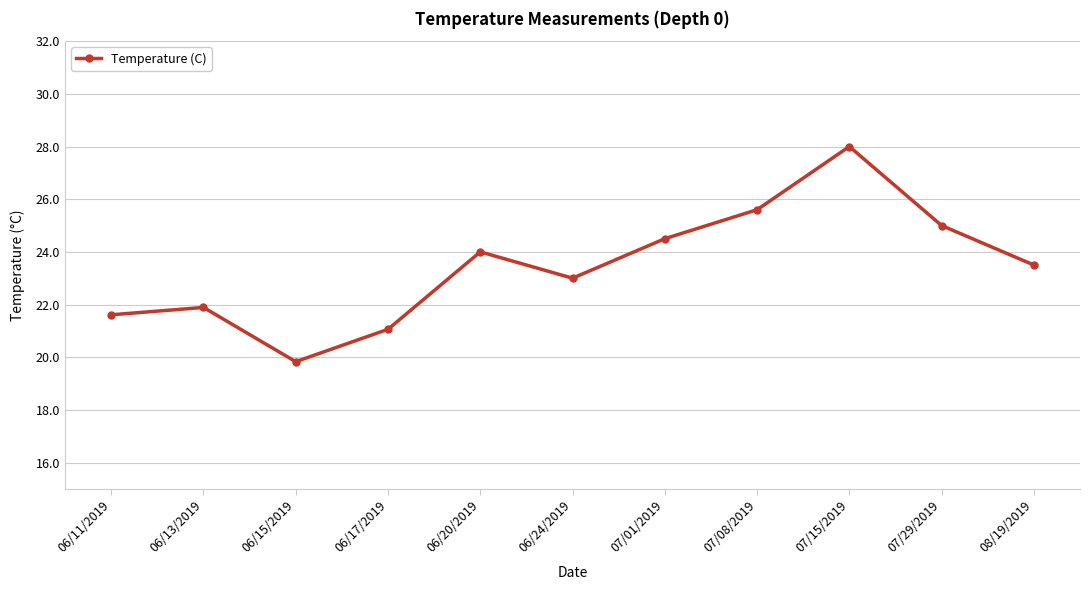

Reading right to left, list all the values displayed in this chart.

08/19/2019=23.5	07/29/2019=25.0	07/15/2019=28.0	07/08/2019=25.6	07/01/2019=24.5	06/24/2019=23.0	06/20/2019=24.0	06/17/2019=21.1	06/15/2019=19.8	06/13/2019=21.9	06/11/2019=21.6